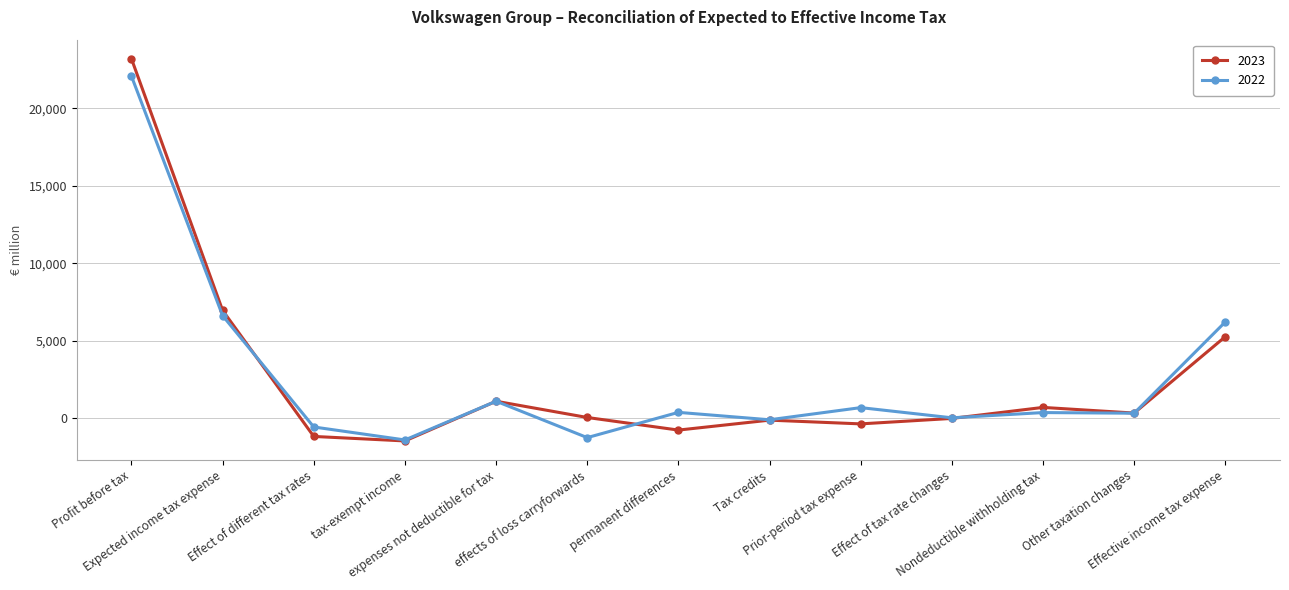

Rank the series by their maximum value, from lowest to highest.

2022, 2023